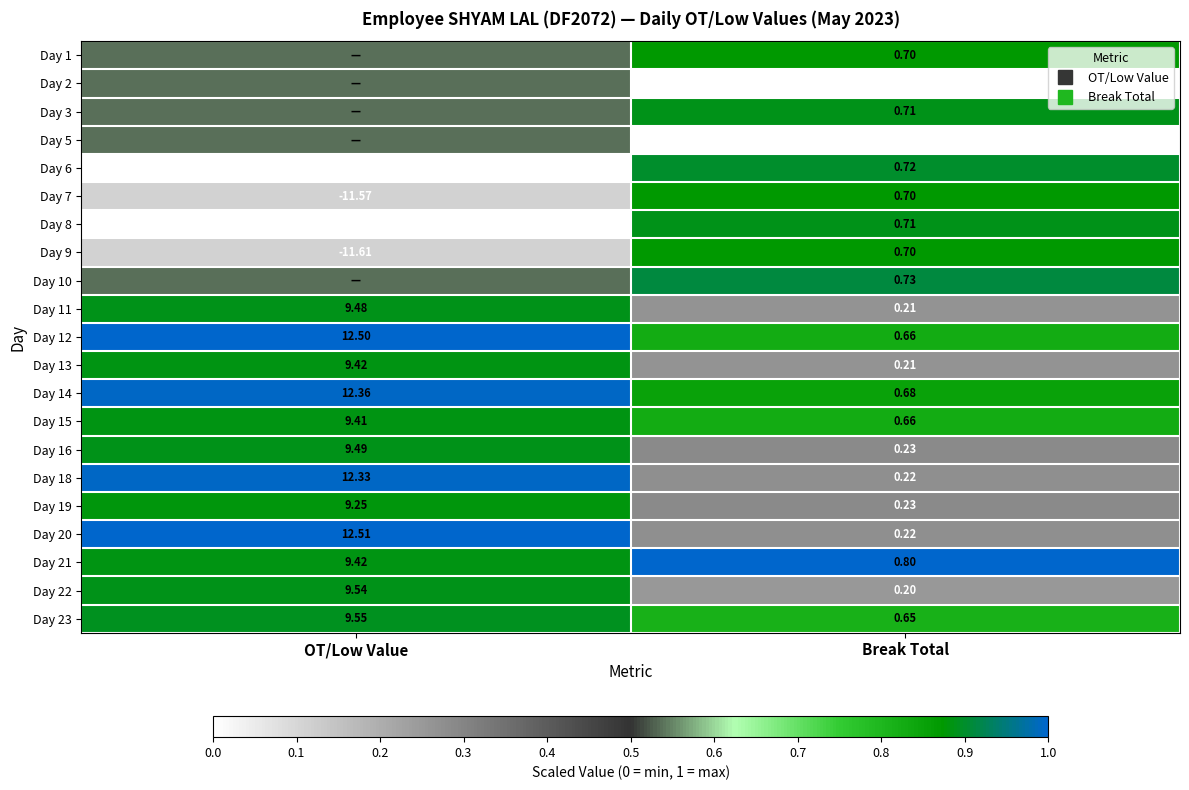

Which label corresponds to the largest value in the chart?

OT/Low Value